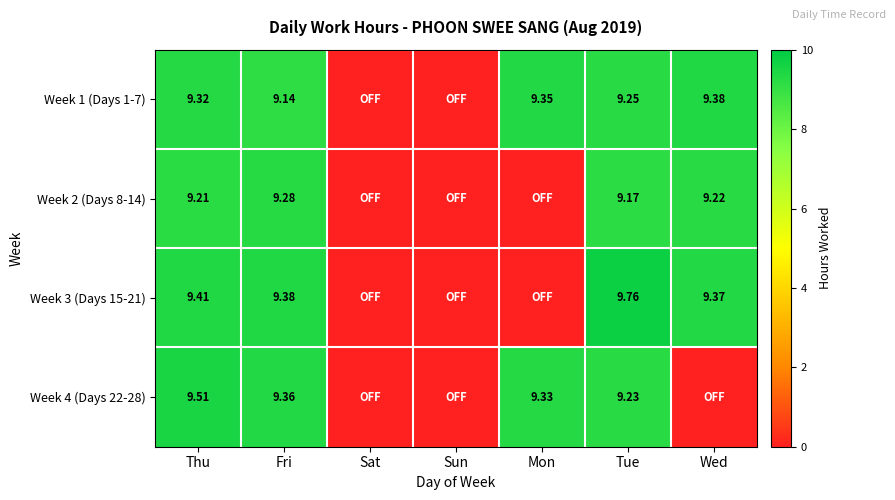

True or false: Week 2 (Days 8-14) has a value of 5.7 at Fri.

False